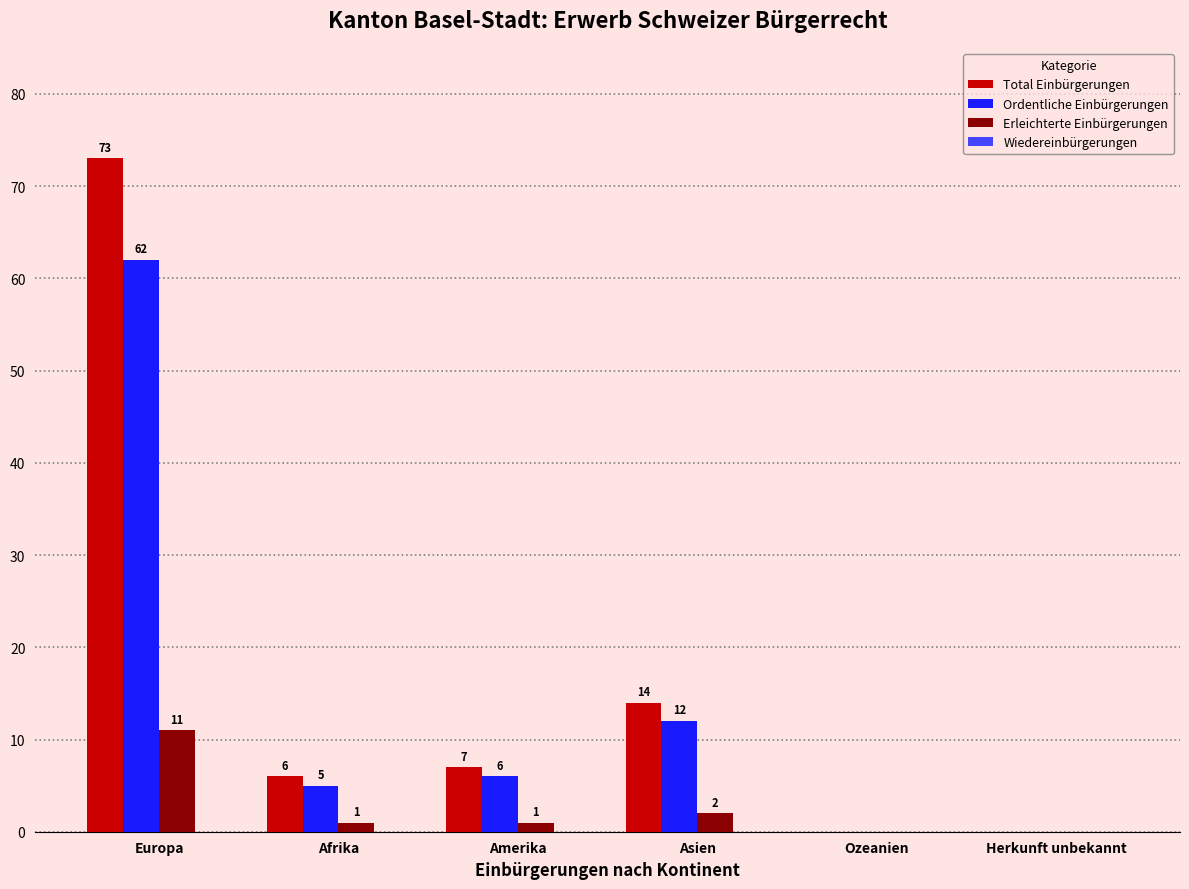

How many groups of bars are there?

6